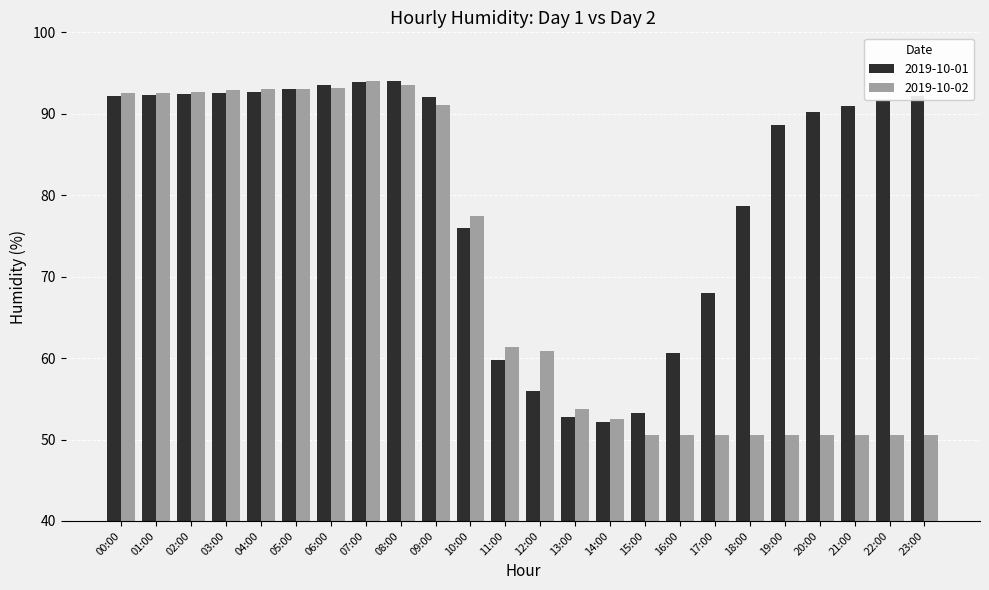

What are all the series names shown in the legend?

2019-10-01, 2019-10-02